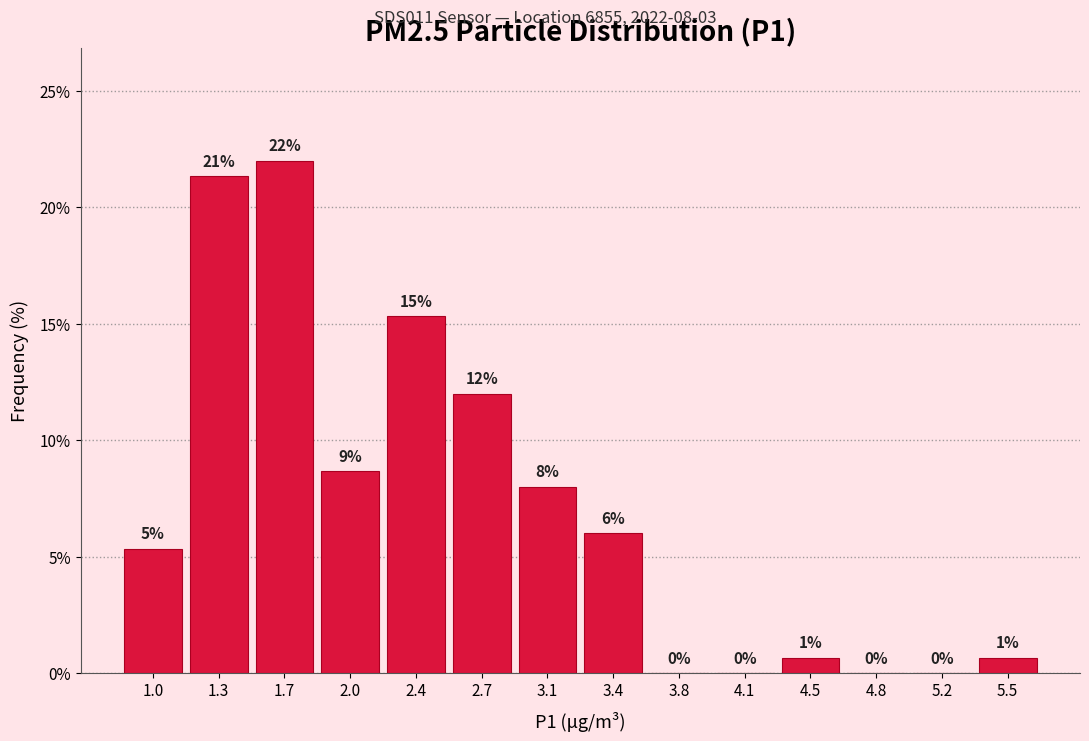

Which range on the x-axis has the tallest bar?

1.50 to 1.85